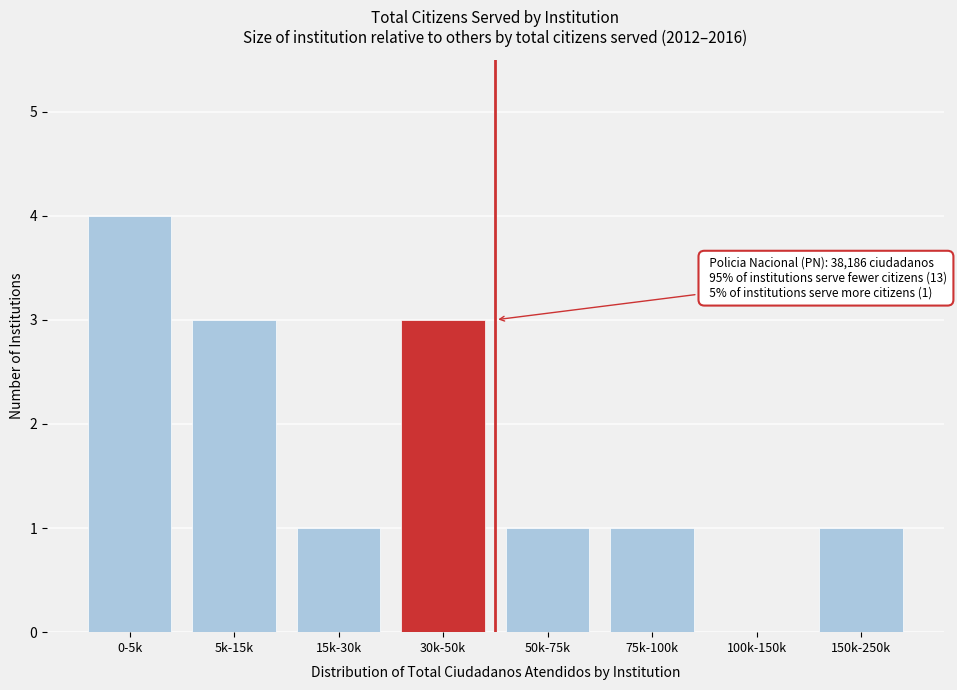

Reading left to right, list all the values displayed in this chart.

0-5k=4	5k-15k=3	15k-30k=1	30k-50k=3	50k-75k=1	75k-100k=1	100k-150k=0	150k-250k=1